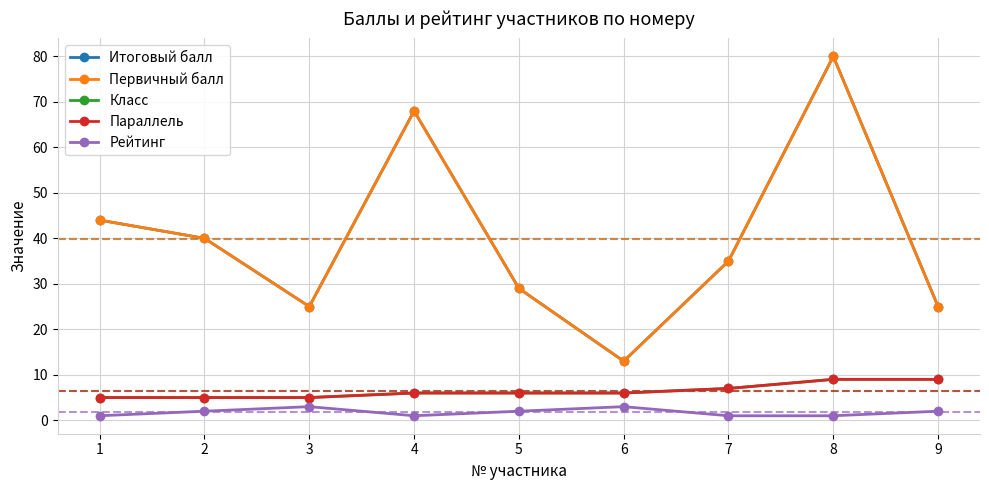

How many data points in Параллель are less than 6?

3